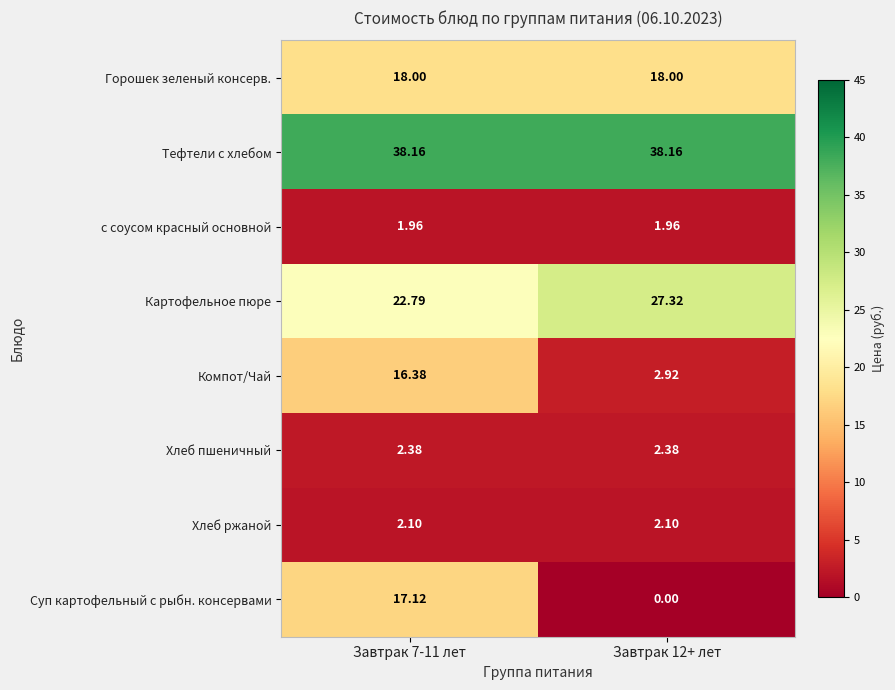

Which series has the largest total across all categories?

Тефтели c хлебом